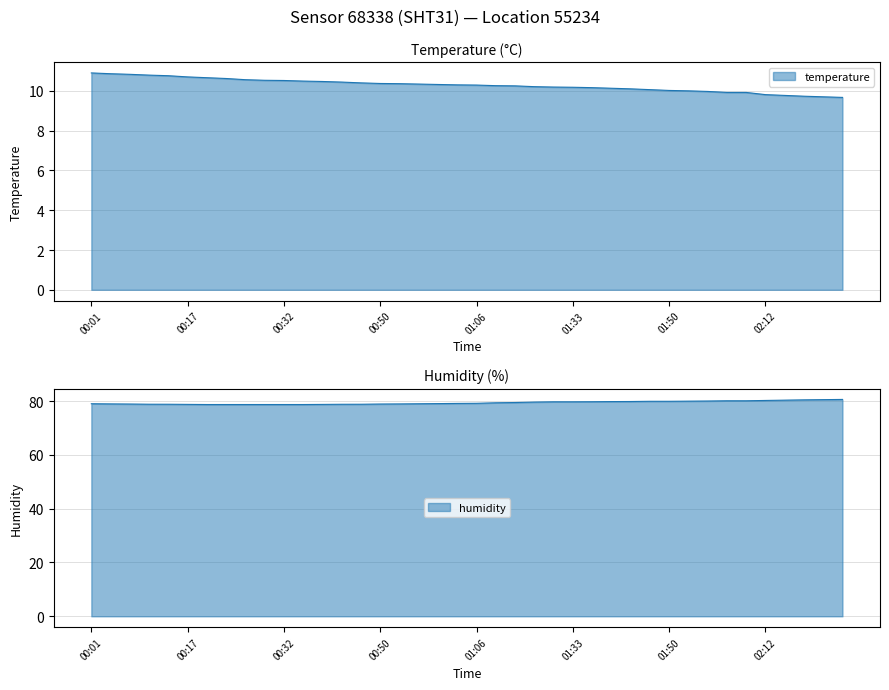

How many data points in temperature are less than 10?

8